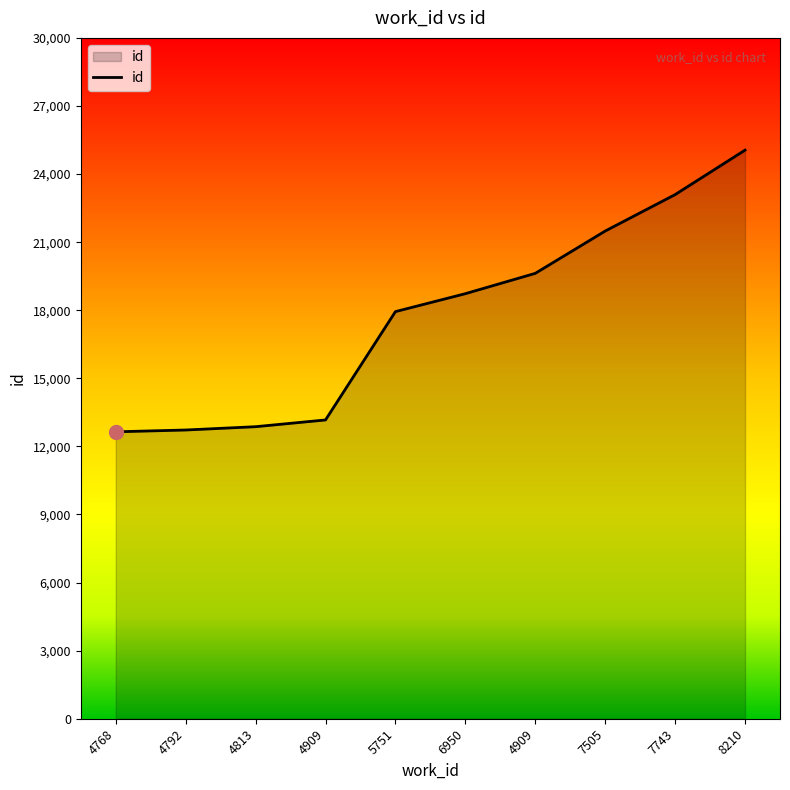

Does the chart have visible grid lines?

No